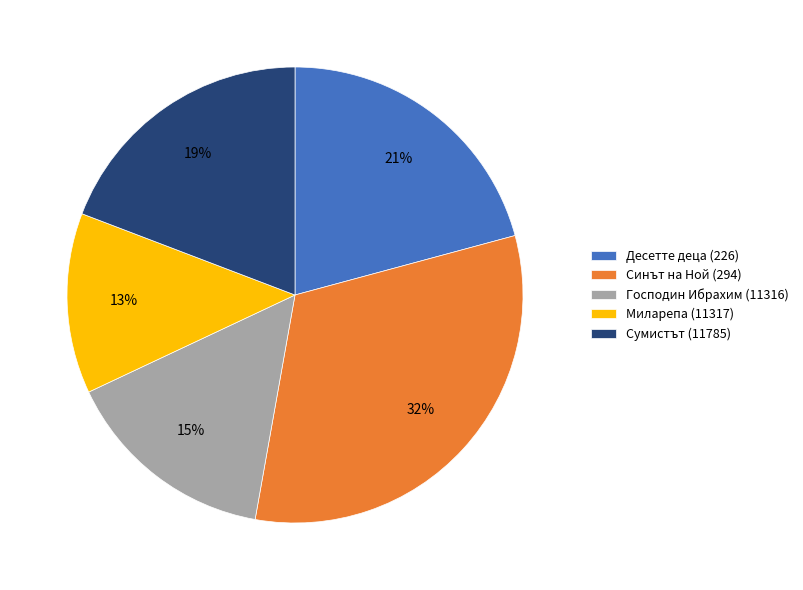

Count the number of slices in the pie.

5